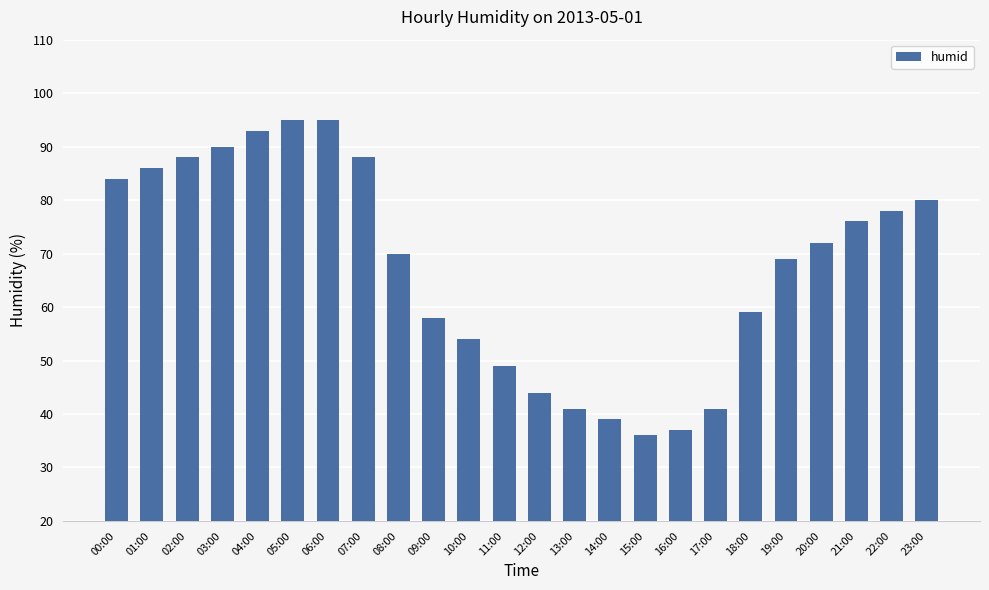

What is the approximate value at 03:00?

90